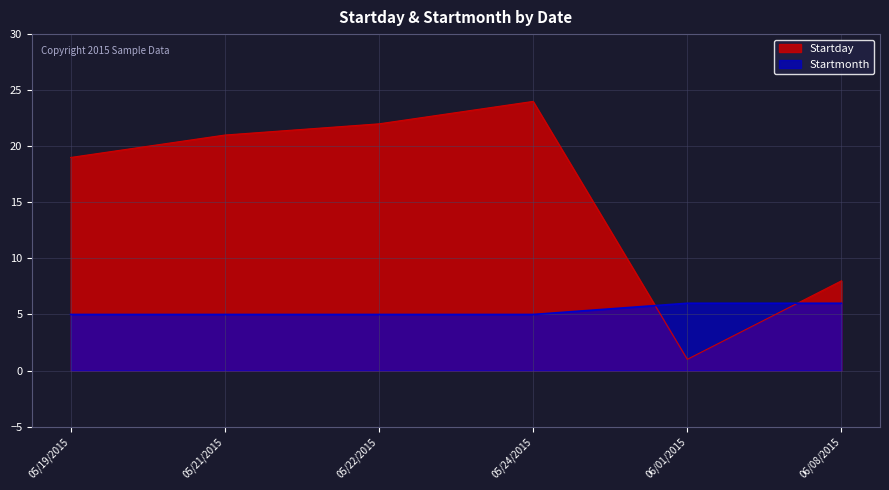

Count the number of data series in this chart.

2